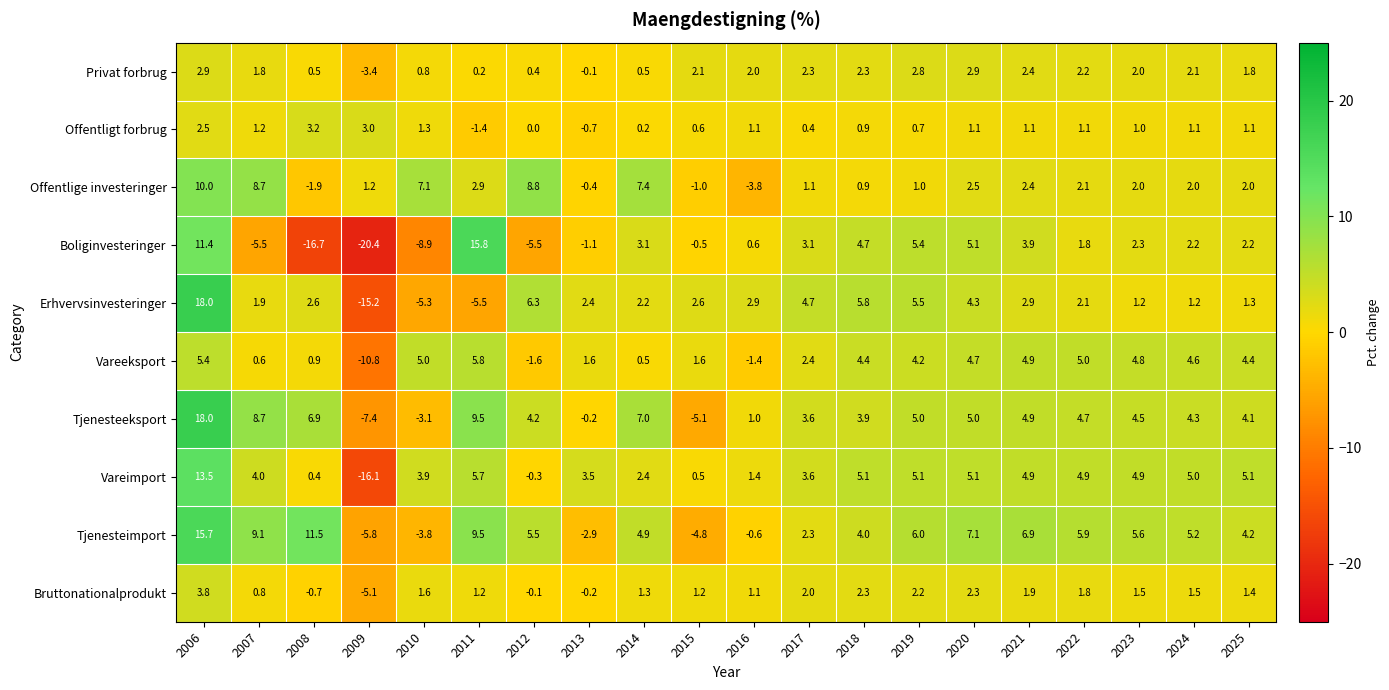

What value does the Offentlige investeringer series have at 2011?

2.9